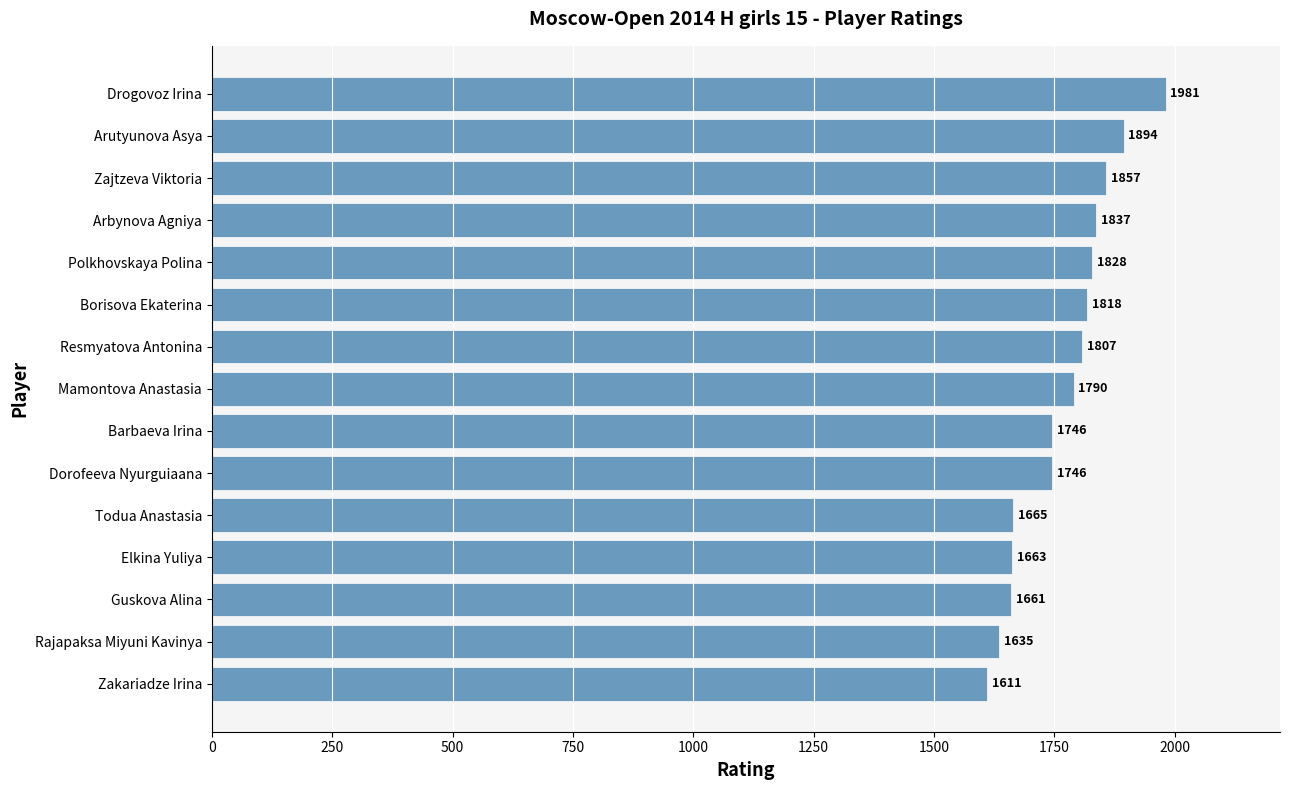

What is the change in value from Resmyatova Antonina to Rajapaksa Miyuni Kavinya?

-172